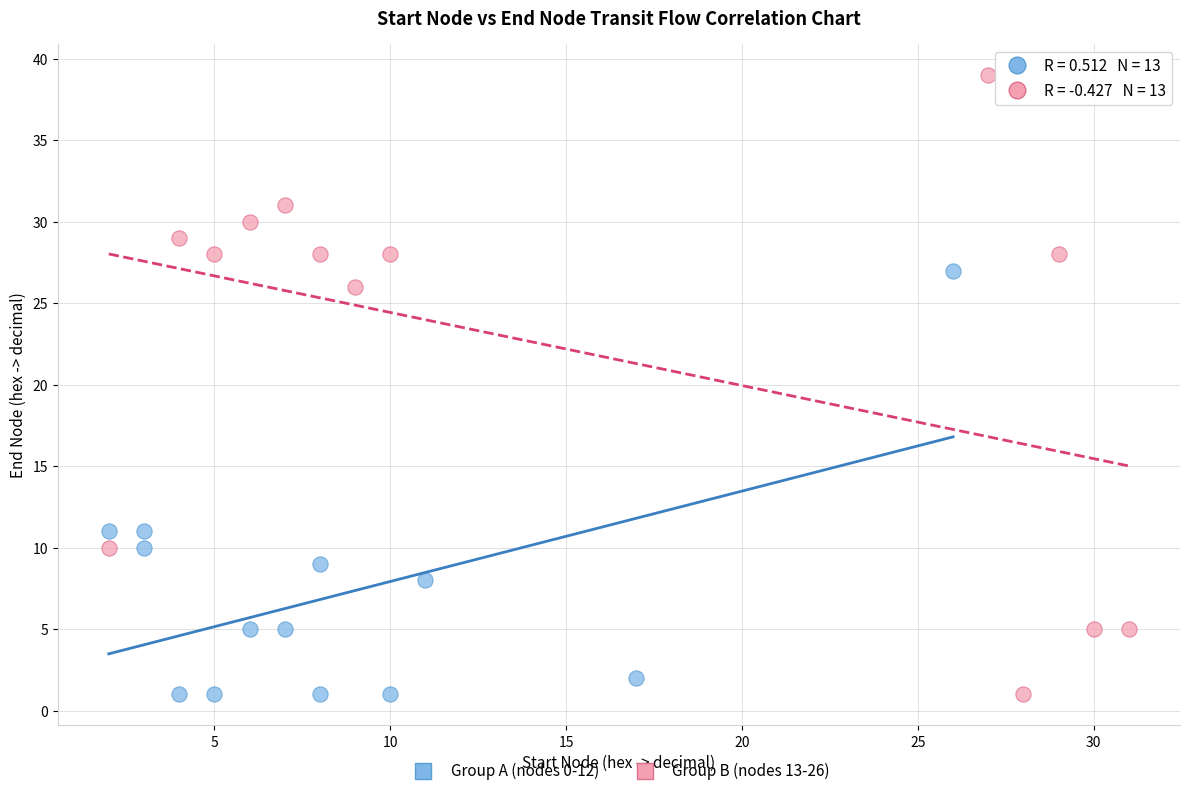

What are all the series names shown in the legend?

Group A (nodes 0-12), Group B (nodes 13-26)